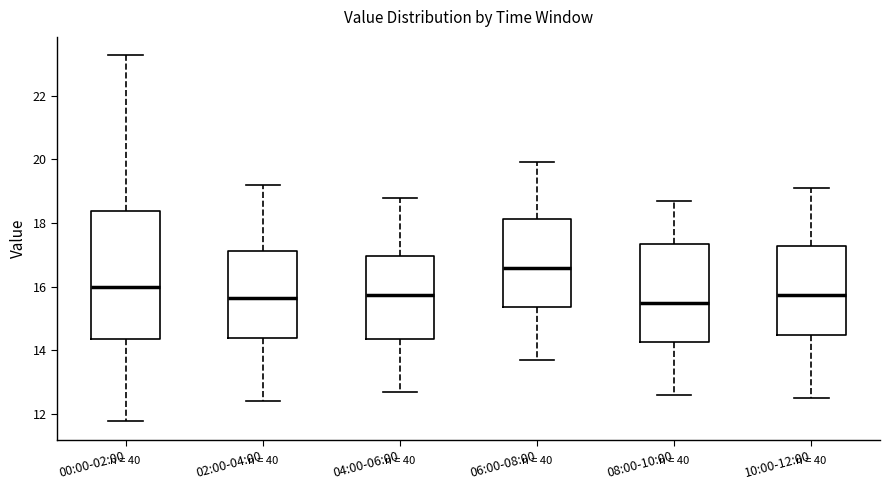

Reading left to right, transcribe this box plot: for each box, give where its median line is, the range the box spans, and where its two whiskers end, as read against the y-axis. The values are not printed on the chart, so give them approximately, as read against the axis.

00:00-02:00: median 16.0, box 14.4 to 18.4, whiskers 11.8 to 23.2
02:00-04:00: median 15.6, box 14.4 to 17.2, whiskers 12.4 to 19.2
04:00-06:00: median 15.8, box 14.4 to 17.0, whiskers 12.8 to 18.8
06:00-08:00: median 16.6, box 15.4 to 18.2, whiskers 13.8 to 20.0
08:00-10:00: median 15.6, box 14.2 to 17.4, whiskers 12.6 to 18.8
10:00-12:00: median 15.8, box 14.4 to 17.2, whiskers 12.6 to 19.2